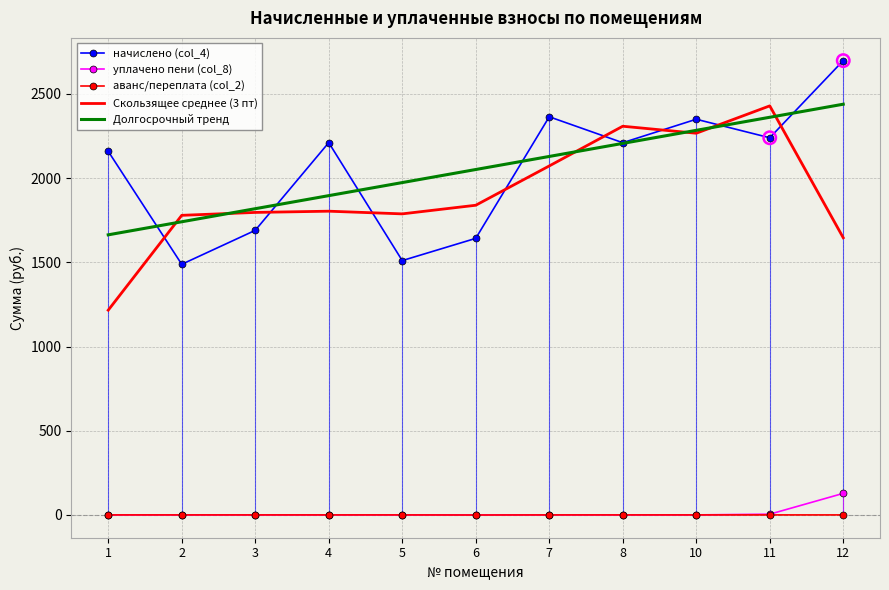

At how many categories does at least one series exceed 1481?

11